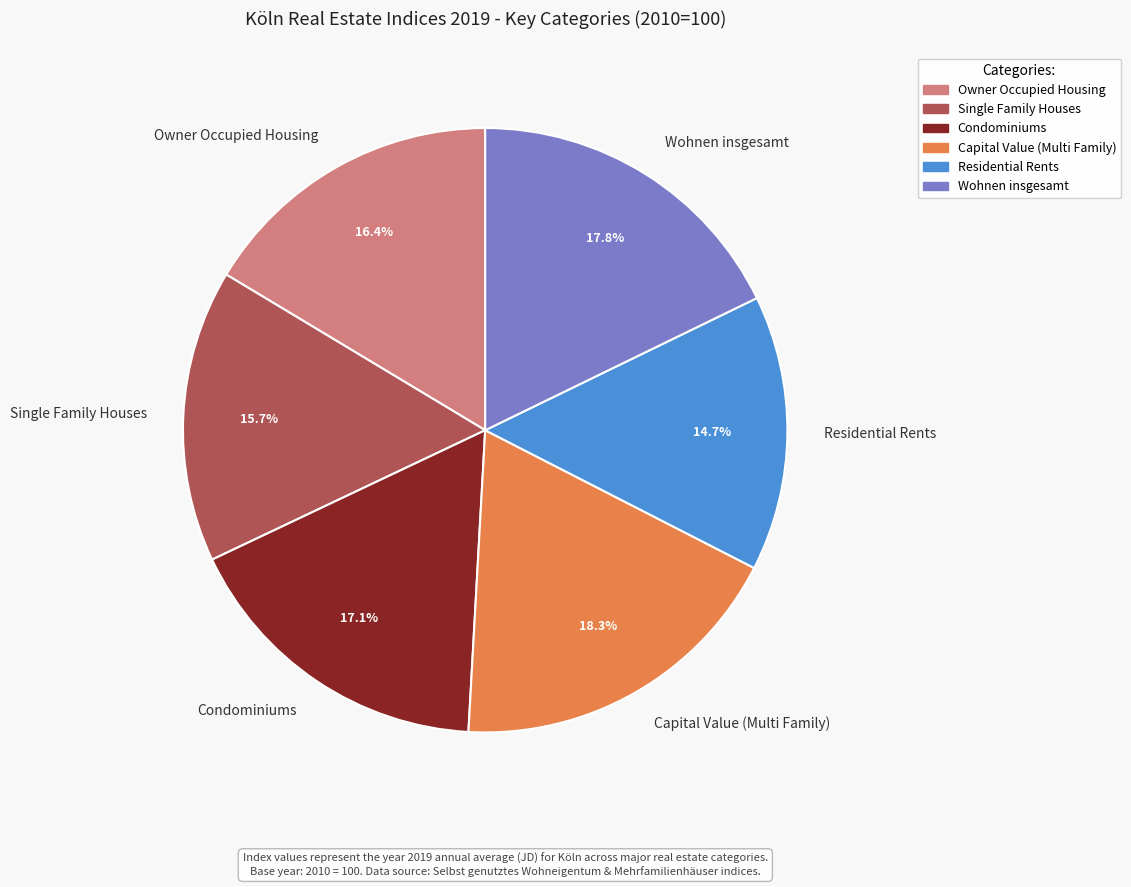

Which category has the smallest portion of the pie?

Residential Rents